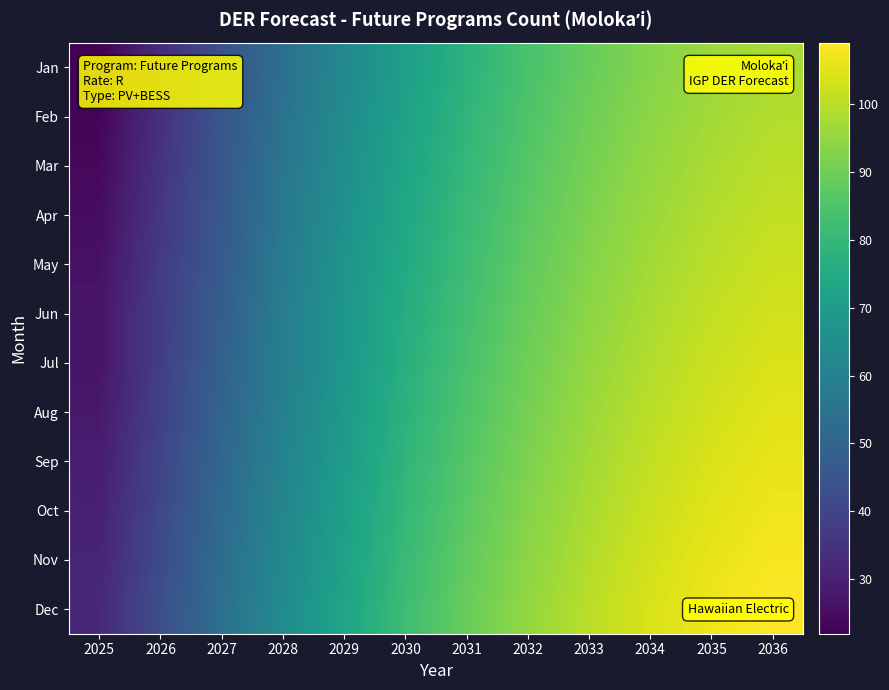

Between 2034 and 2025, which is larger?

2034